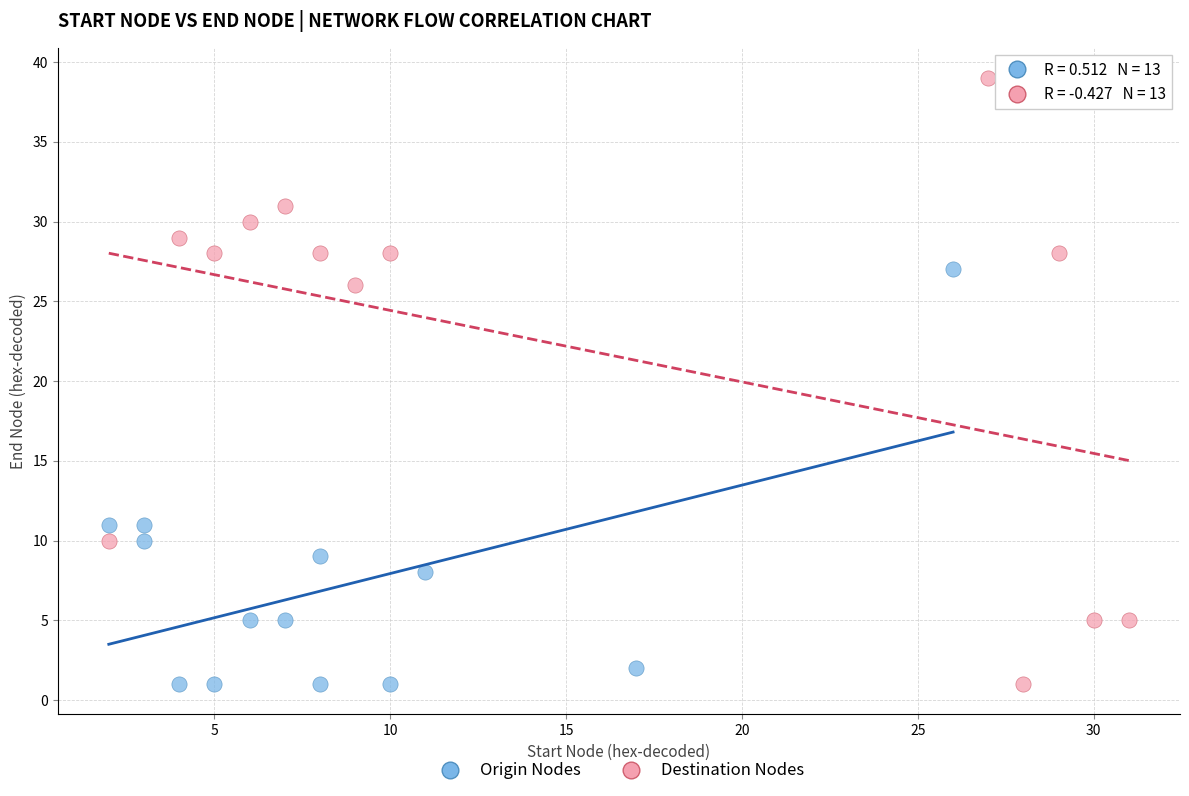

Which series has the largest Y range (max minus min)?

Destination Nodes